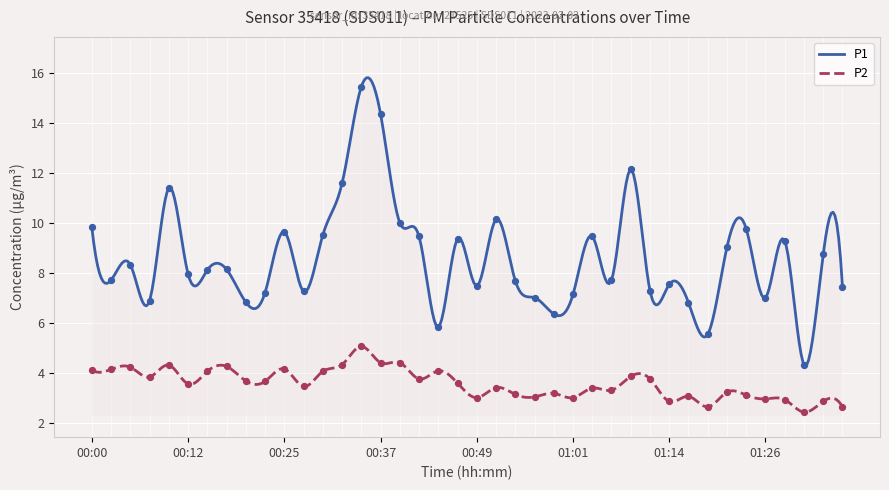

What are all the series names shown in the legend?

P1, P2